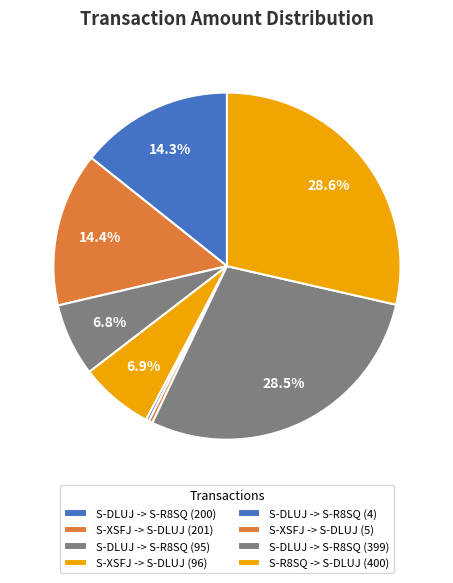

How many segments does this pie chart have?

8